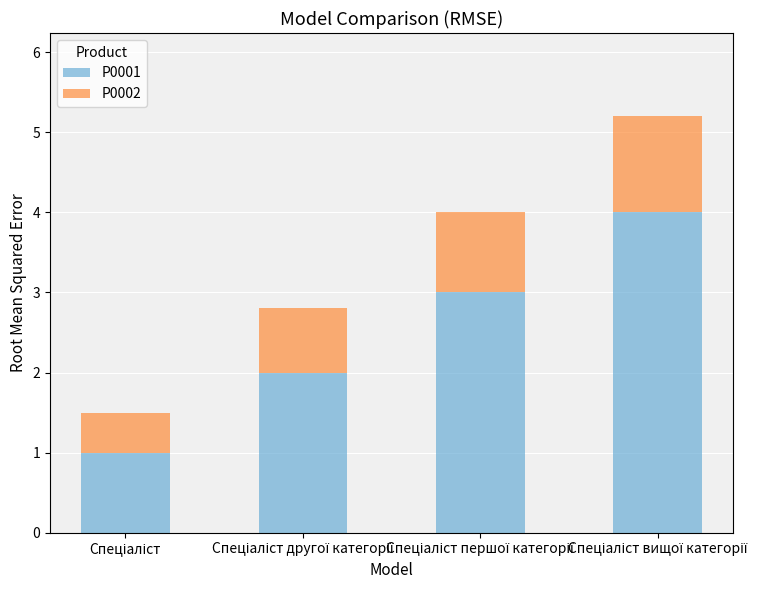

What is the difference between the maximum and minimum values in the P0001 series?

3.0